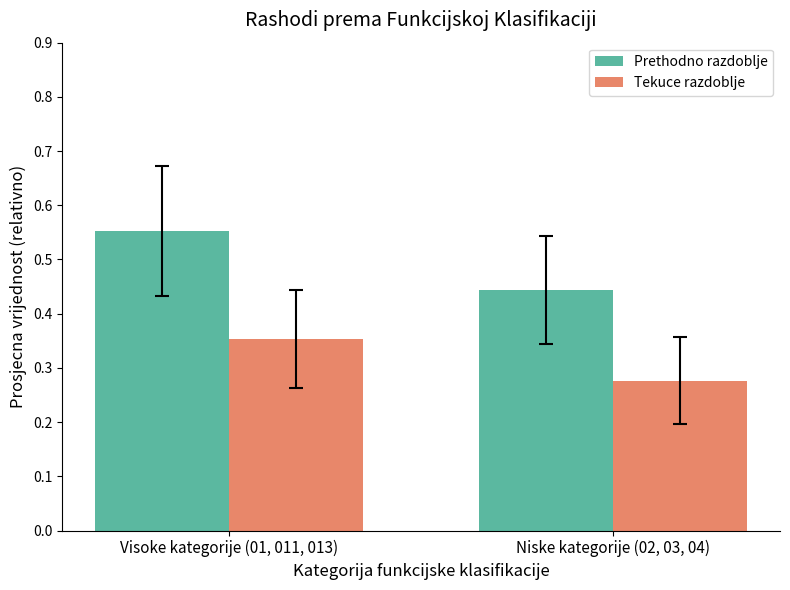

What is the label of the 1st bar from the right?

Niske kategorije (02, 03, 04)